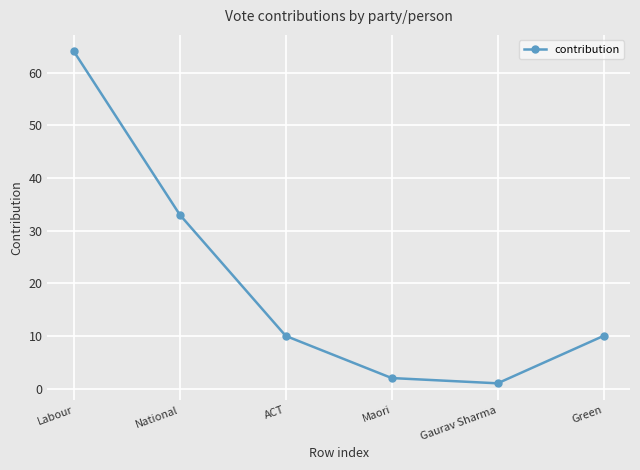

True or false: the data shows 10 at Green.

True